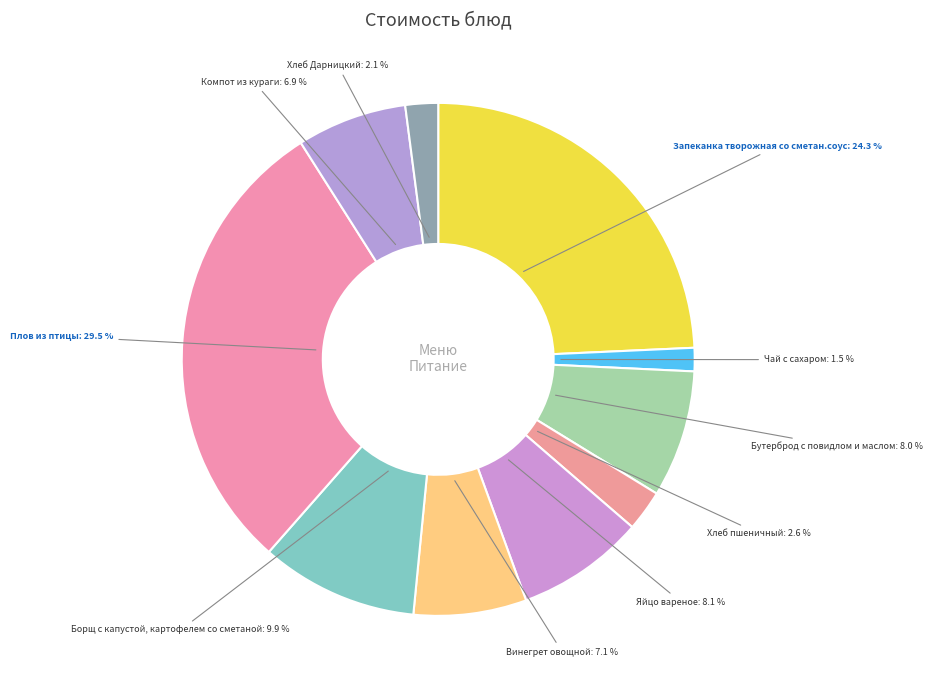

How many segments does this pie chart have?

10